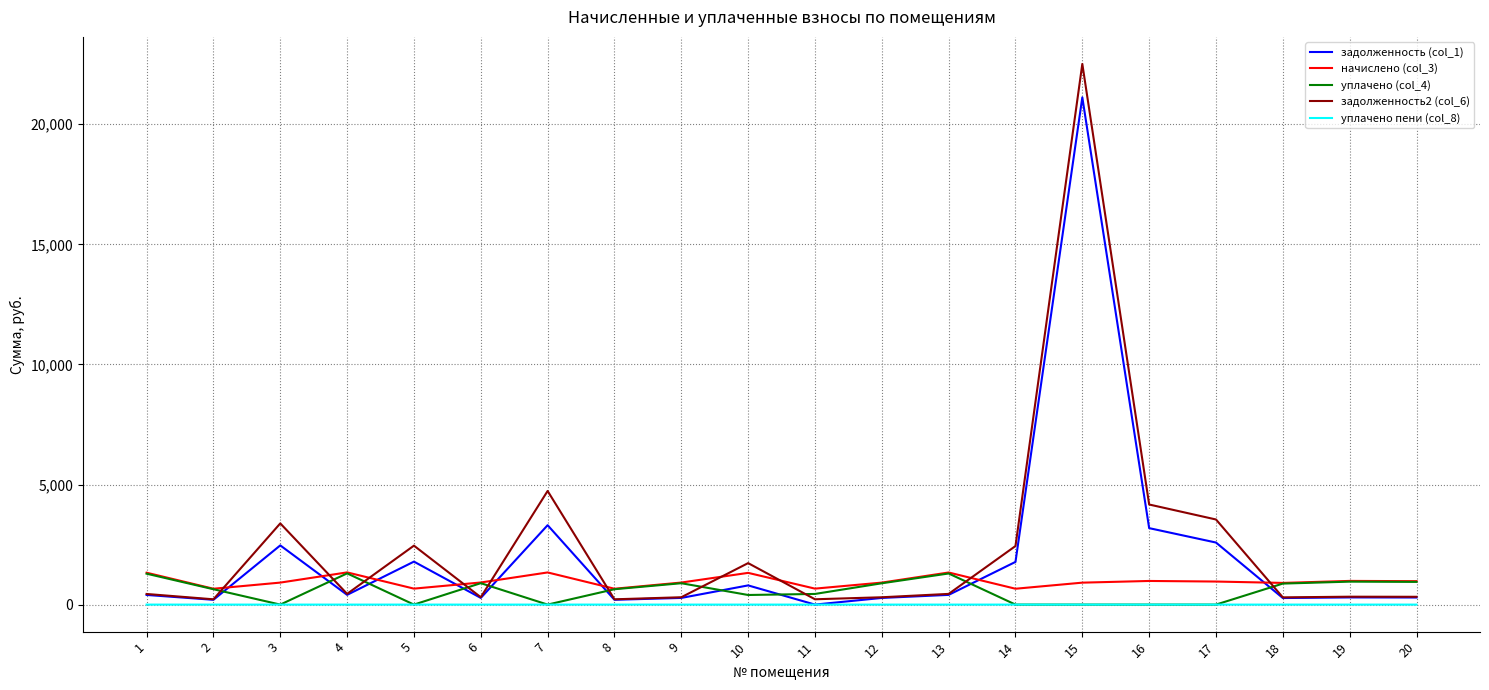

What is the total value across all series at 7?

9376.5